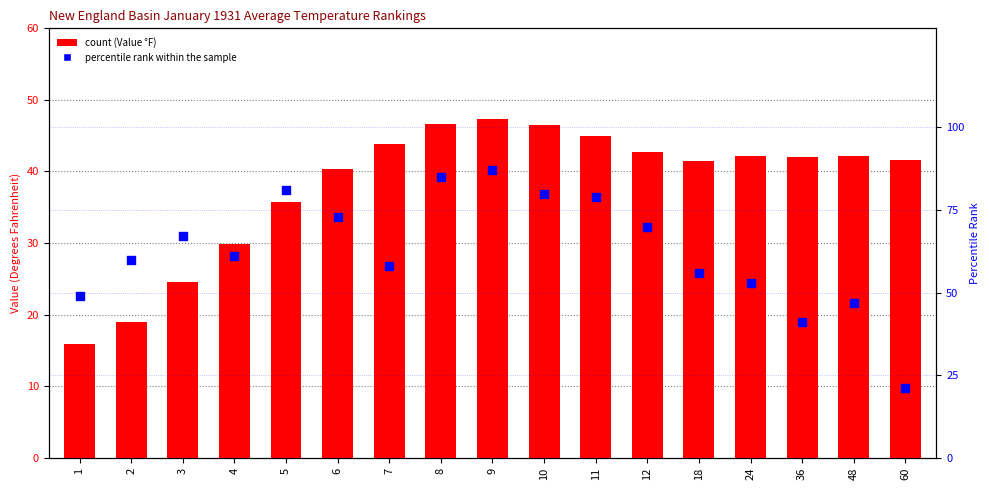

What are all the series names shown in the legend?

Value (°F), percentile rank within the sample